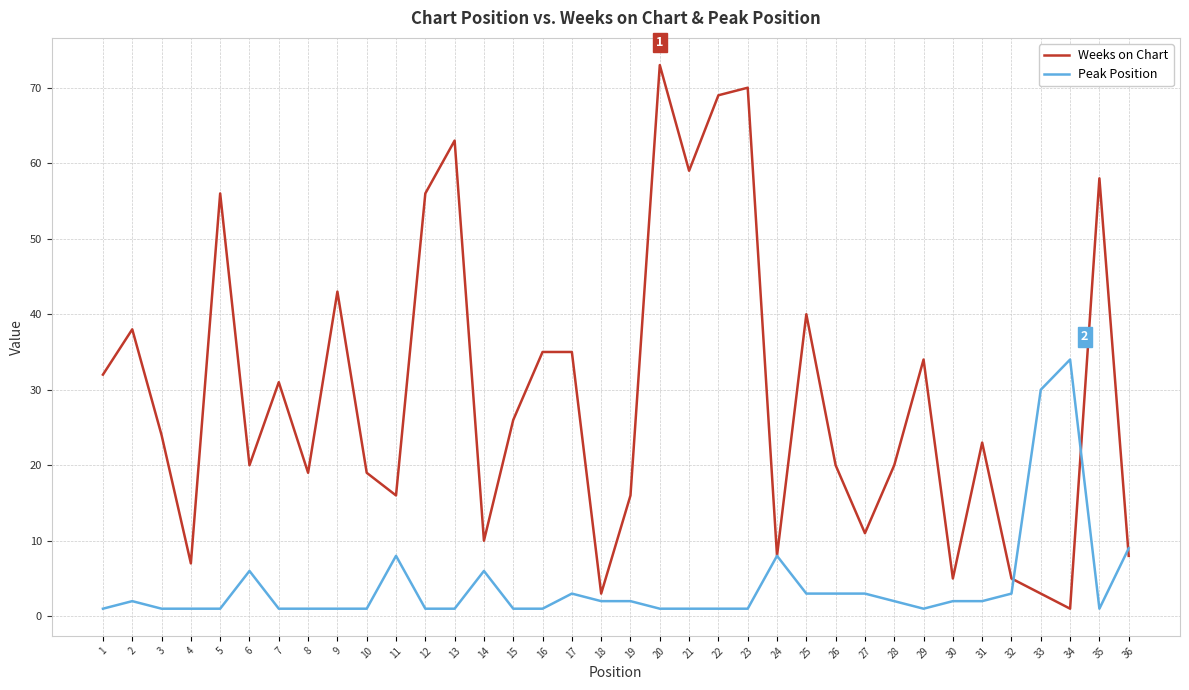

Reading left to right, list all the values displayed in this chart.

Weeks on Chart: 1=32	2=38	3=24	4=7	5=56	6=20	7=31	8=19	9=43	10=19	11=16	12=56	13=63	14=10	15=26	16=35	17=35	18=3	19=16	20=73	21=59	22=69	23=70	24=8	25=40	26=20	27=11	28=20	29=34	30=5	31=23	32=5	33=3	34=1	35=58	36=8
Peak Position: 1=1	2=2	3=1	4=1	5=1	6=6	7=1	8=1	9=1	10=1	11=8	12=1	13=1	14=6	15=1	16=1	17=3	18=2	19=2	20=1	21=1	22=1	23=1	24=8	25=3	26=3	27=3	28=2	29=1	30=2	31=2	32=3	33=30	34=34	35=1	36=9